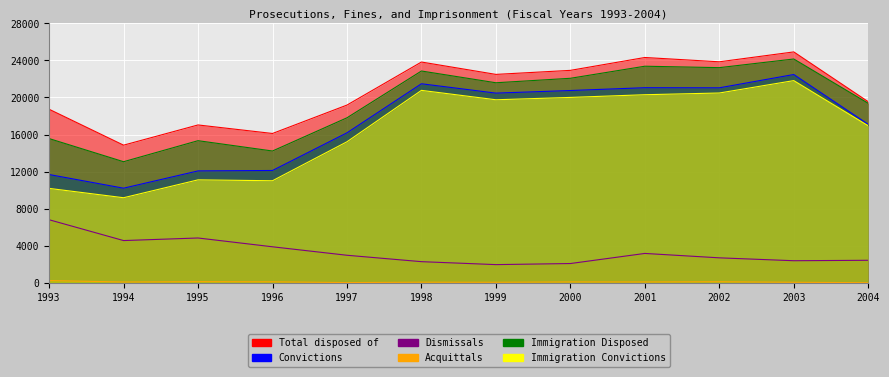

Where is Dismissals nearest to the value 4384?

1994